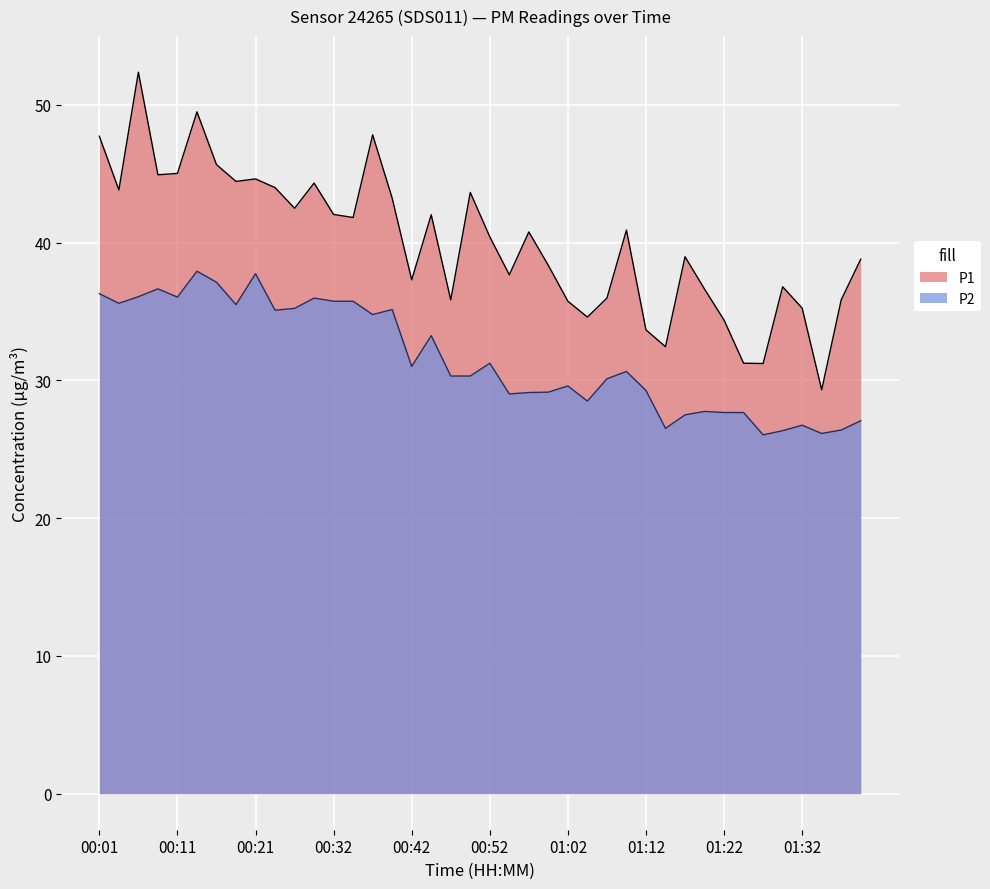

What is the average value of the P1 series?

40.0